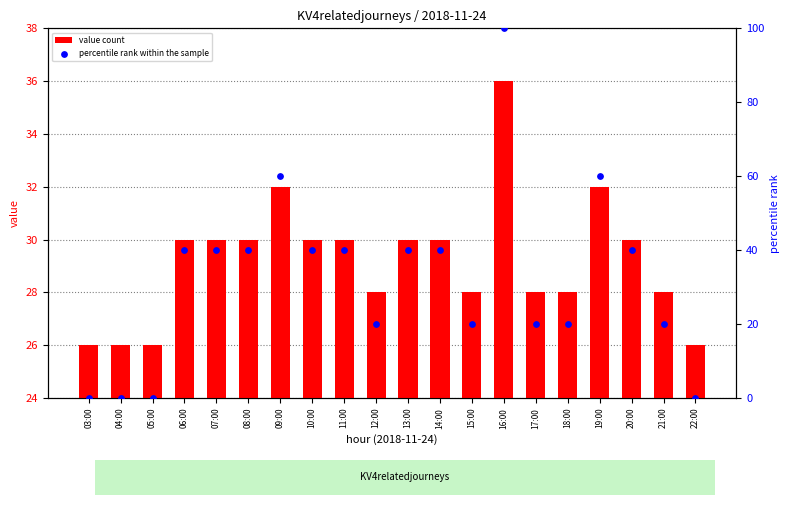

Which series contains the lowest Y value?

percentile rank within the sample